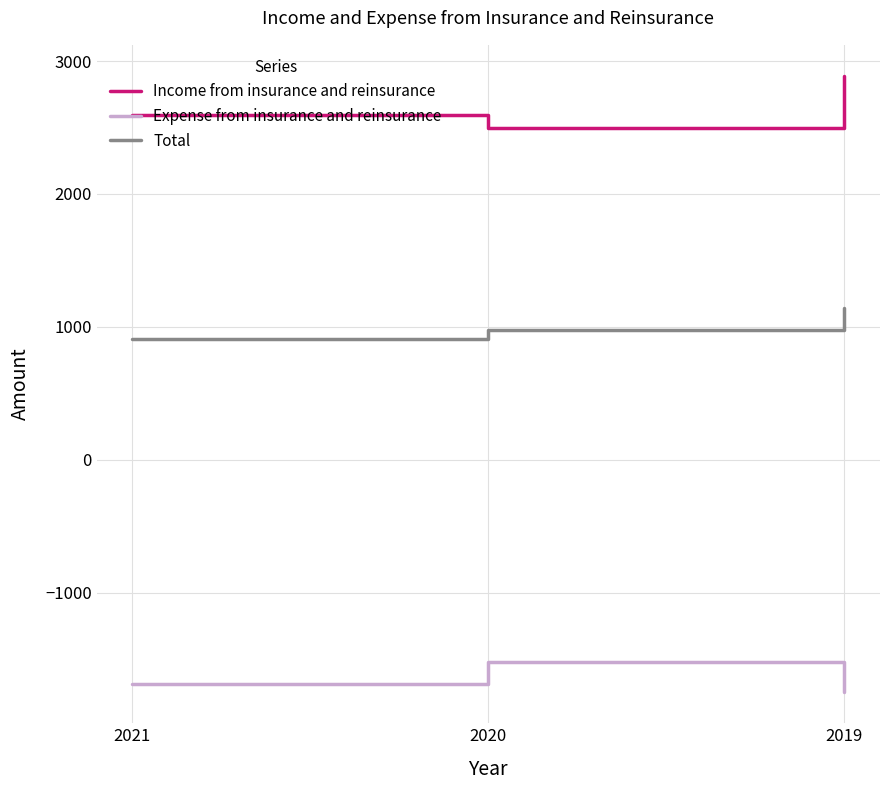

What is the total value across all series at 2021?

1816